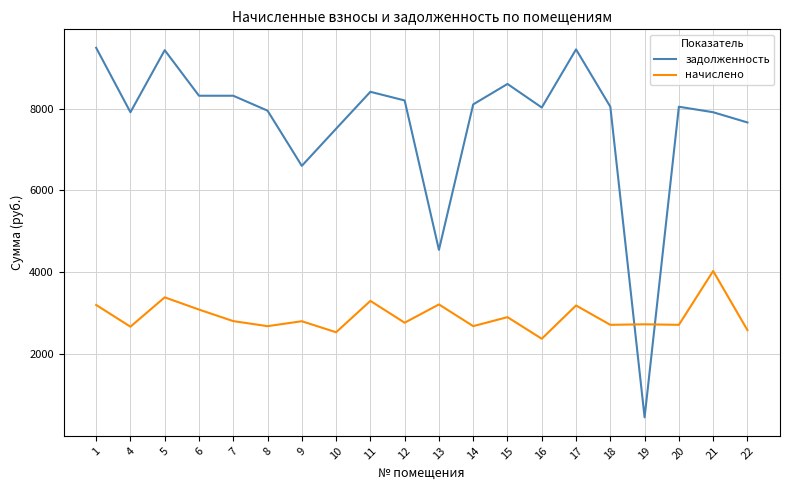

What value does the начислено series have at 19?

2728.1